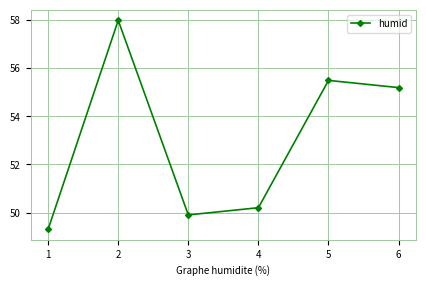

Is it true that the value at 1 is 22.3?

False